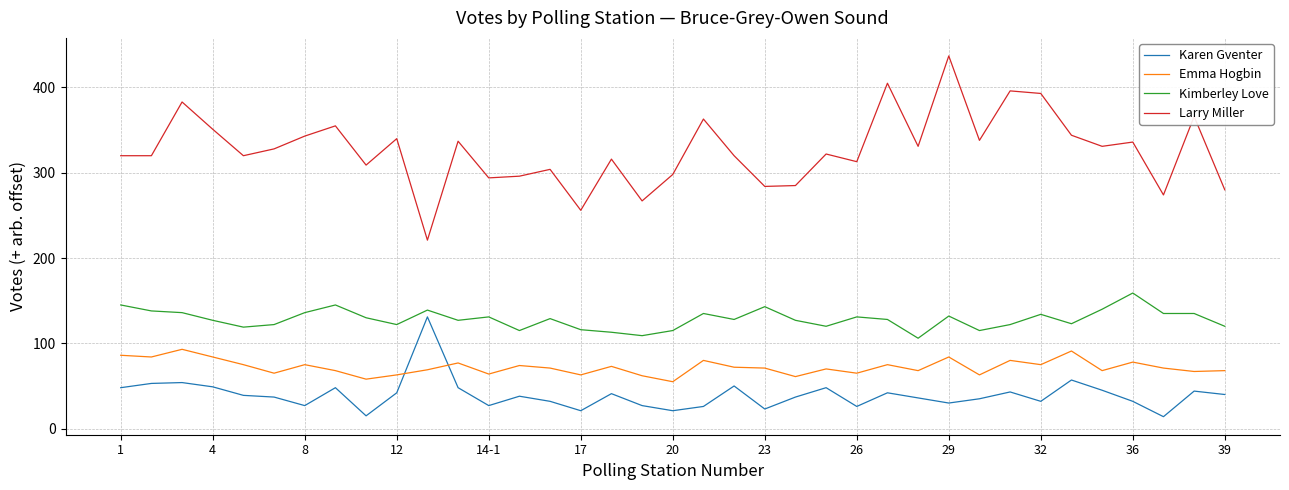

Rank the series by their maximum value, from lowest to highest.

Emma Hogbin, Karen Gventer, Kimberley Love, Larry Miller